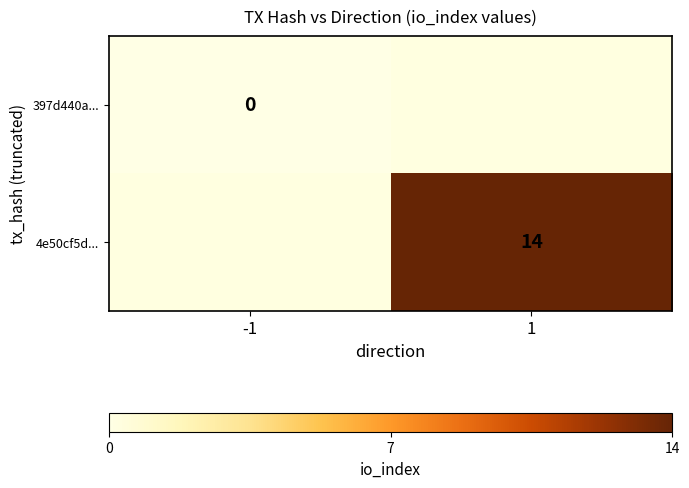

What is the maximum value shown in the chart?

14.0